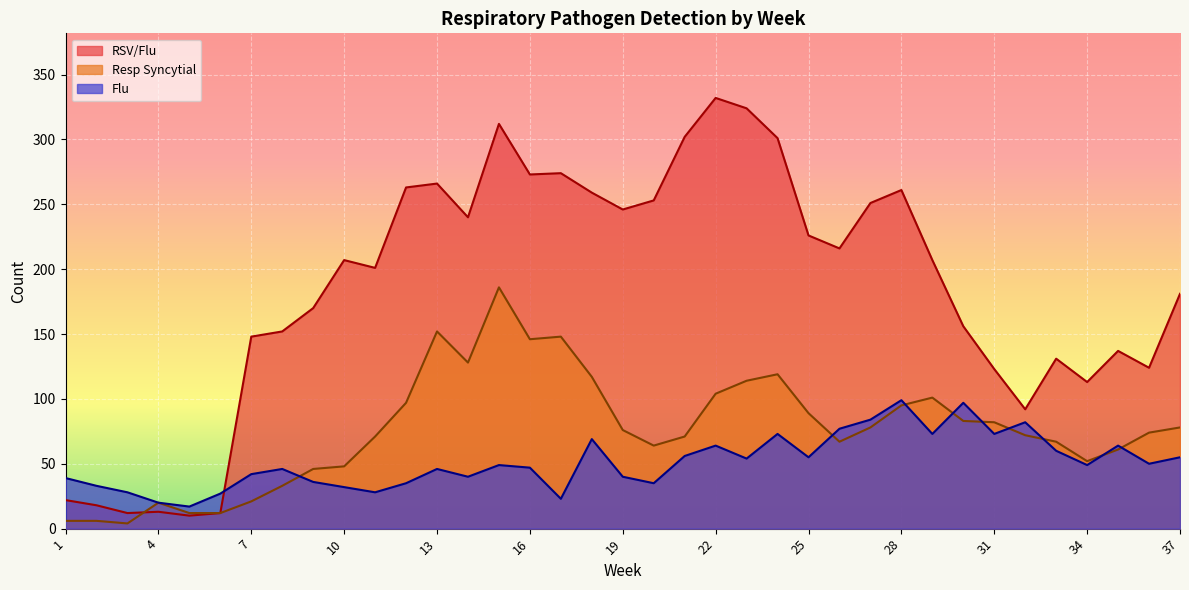

At how many categories does at least one series exceed 128?

27